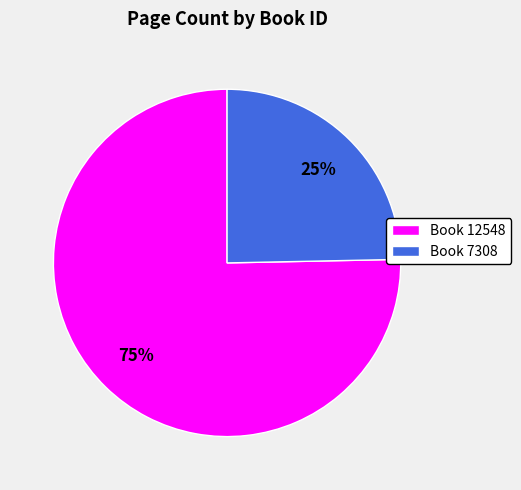

Is the sum of Book 7308 and Book 12548 greater than half?

Yes